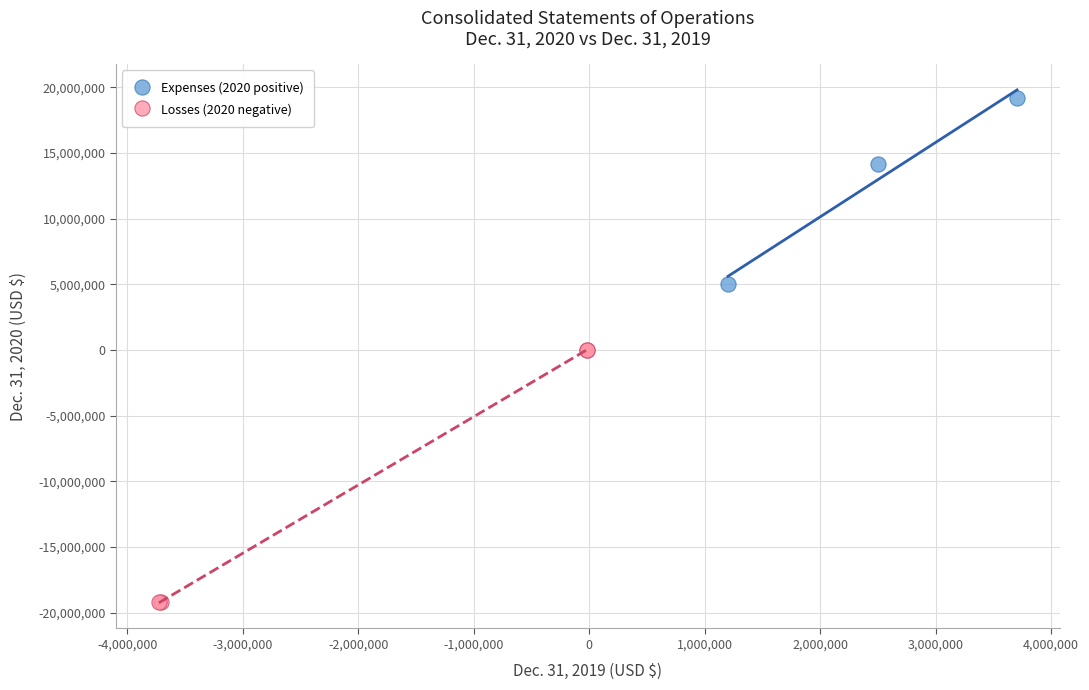

What are all the series names shown in the legend?

Expenses (2020 positive), Losses (2020 negative)